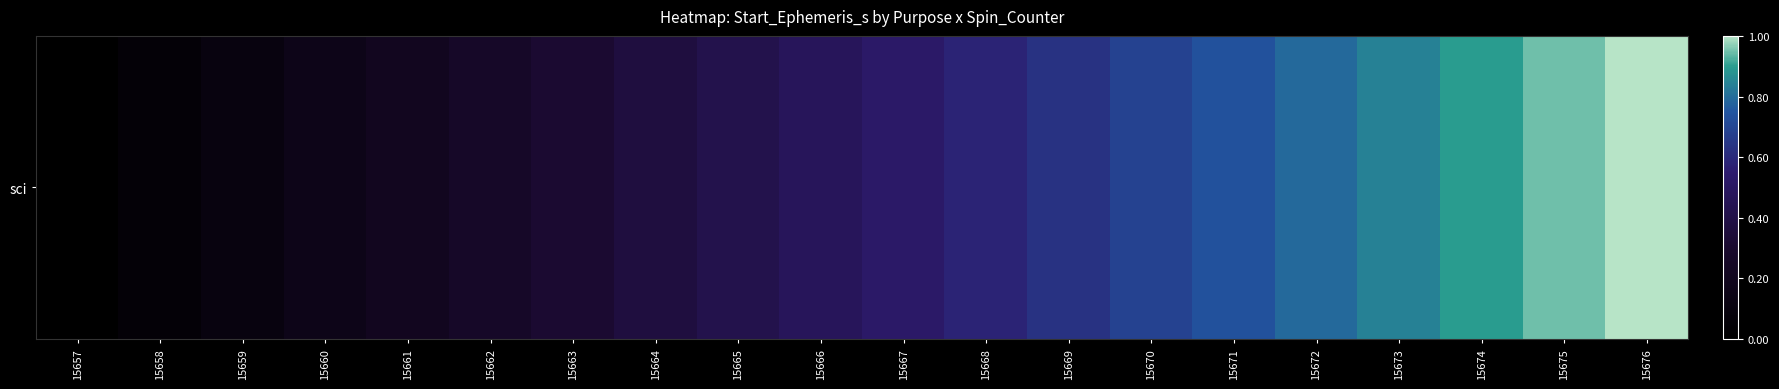

Is it true that the value at 15667 is 0.5?

True